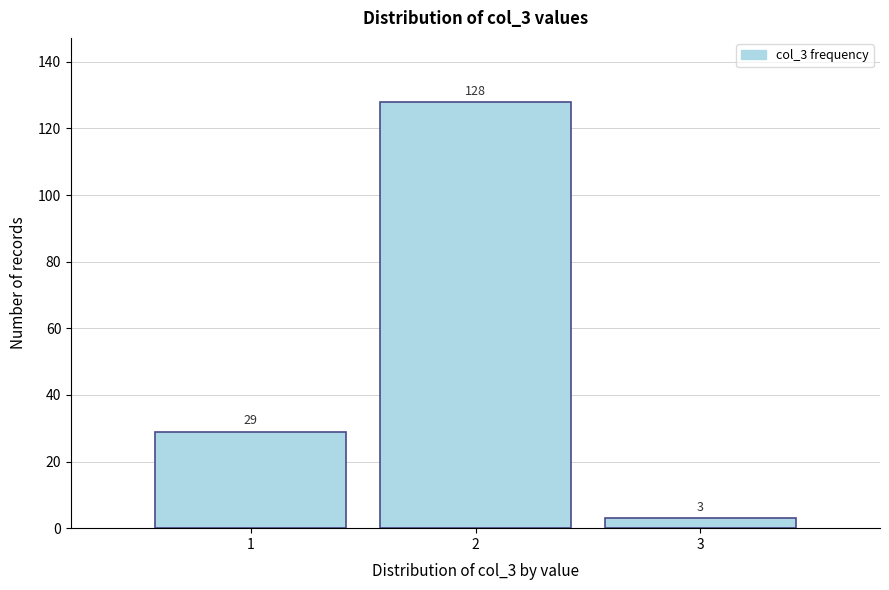

Reading left to right, list every bar in this chart as the range it spans on the x-axis followed by its height.

0.5 to 1.5: 29
1.5 to 2.5: 128
2.5 to 3.5: 3